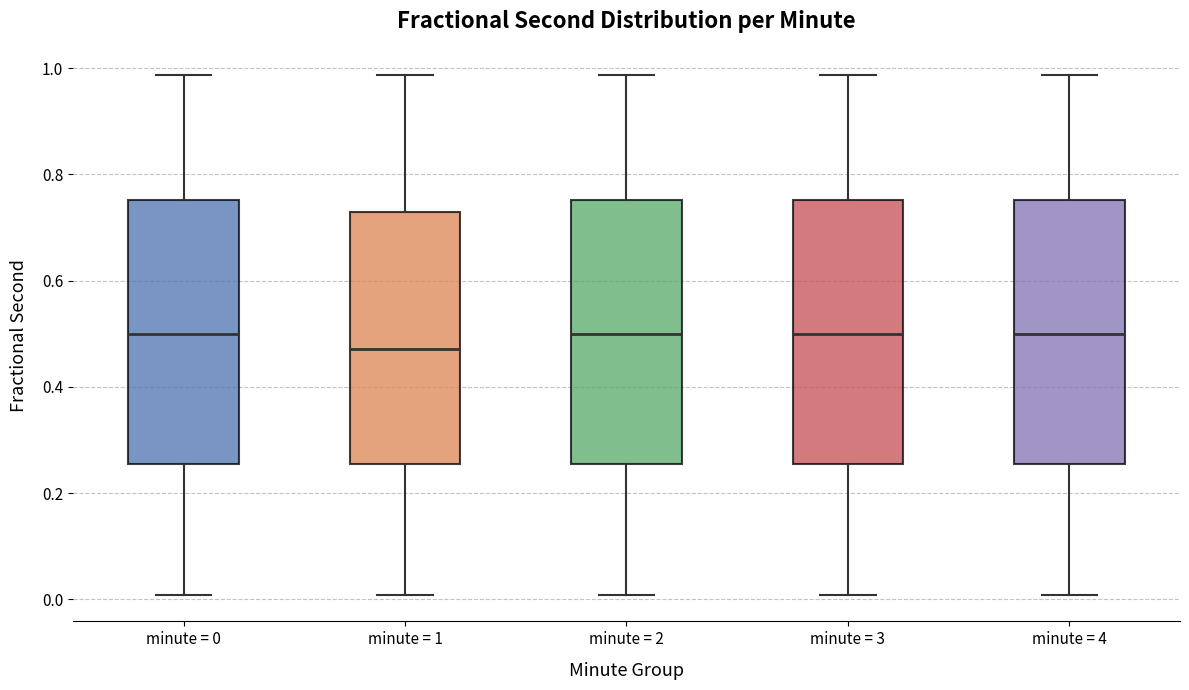

Reading left to right, transcribe this box plot: for each box, give where its median line is, the range the box spans, and where its two whiskers end, as read against the y-axis. The values are not printed on the chart, so give them approximately, as read against the axis.

minute = 0: median 0.50, box 0.26 to 0.76, whiskers 0.00 to 0.98
minute = 1: median 0.48, box 0.26 to 0.72, whiskers 0.00 to 0.98
minute = 2: median 0.50, box 0.26 to 0.76, whiskers 0.00 to 0.98
minute = 3: median 0.50, box 0.26 to 0.76, whiskers 0.00 to 0.98
minute = 4: median 0.50, box 0.26 to 0.76, whiskers 0.00 to 0.98